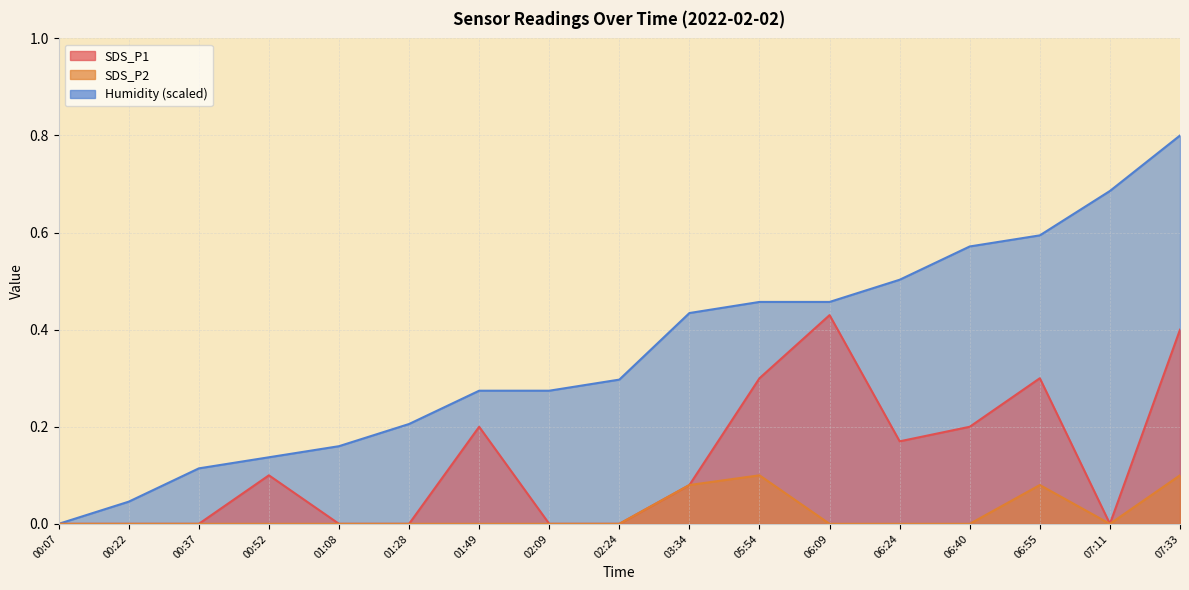

Is the value of Humidity at 01:49 greater than the value of SDS_P1 at 00:52?

Yes